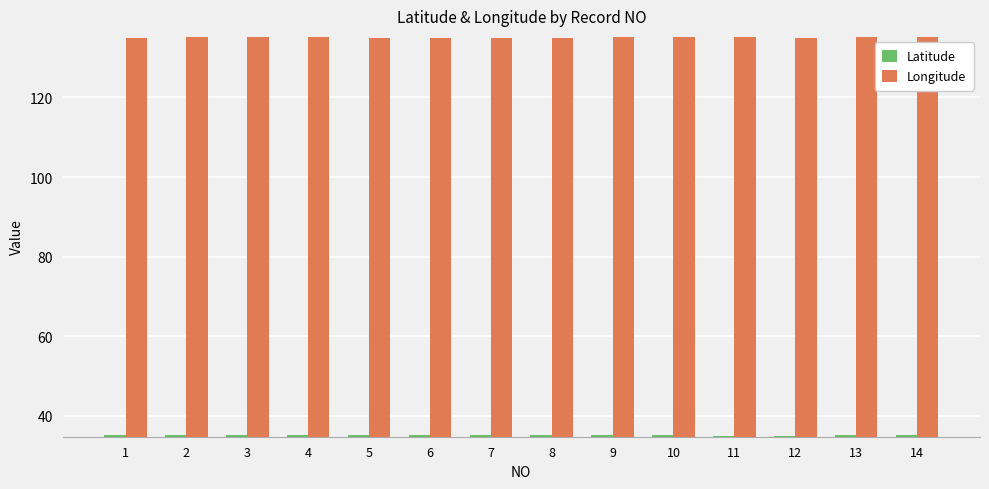

What is the value of the Latitude bar at the 5th from the left?

35.2